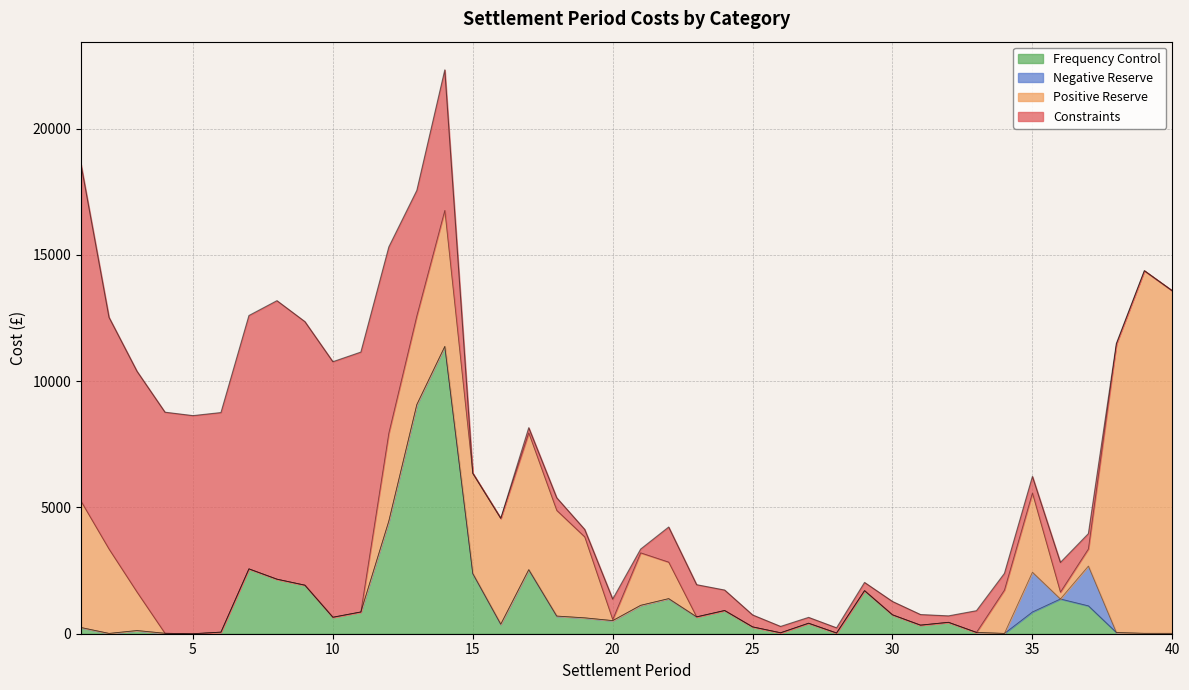

Which series ends up on top after the final intersection of Positive Reserve and Constraints?

Positive Reserve